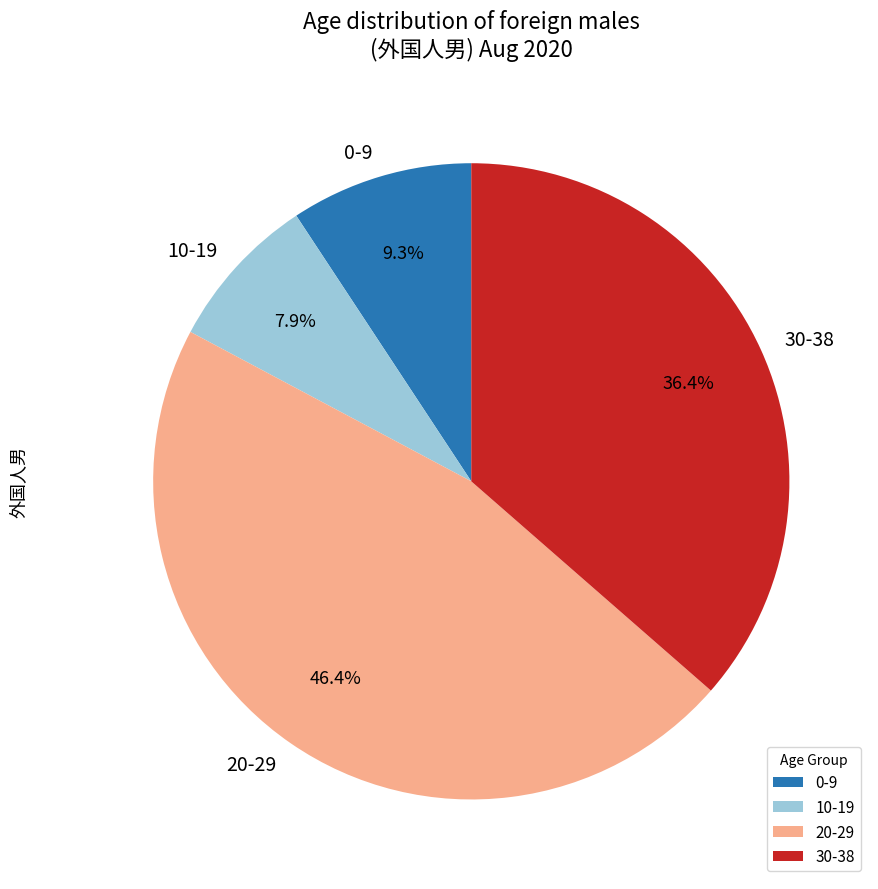

How many slices are in this pie chart?

4